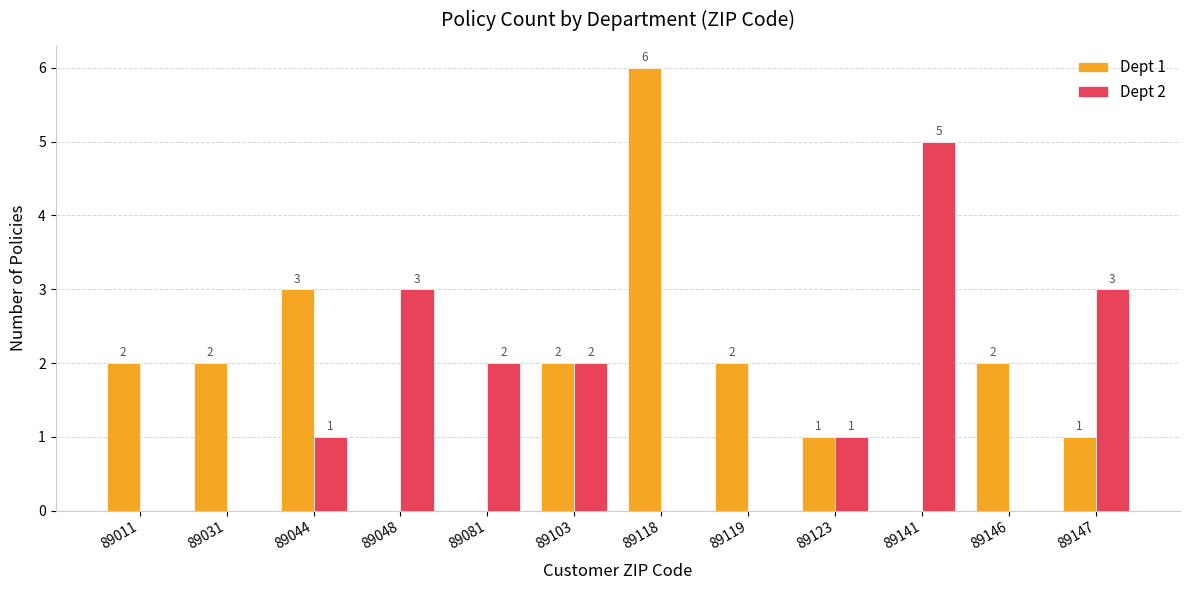

What are all the series names shown in the legend?

Dept 1, Dept 2